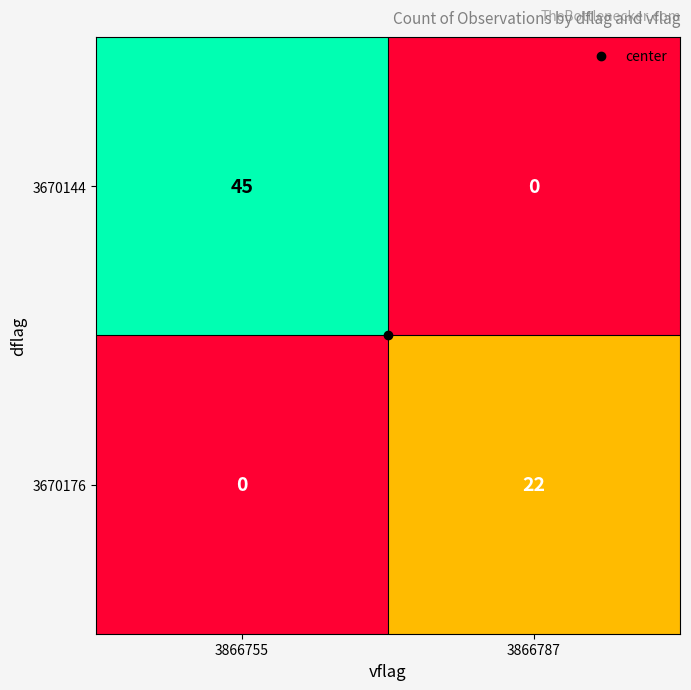

The 3670144 series shows 45 at 3866755. True or false?

True